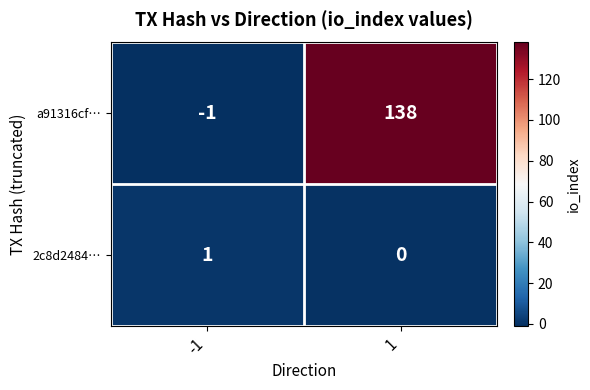

What is the sum of the a91316cf… values at 1 and -1?

137